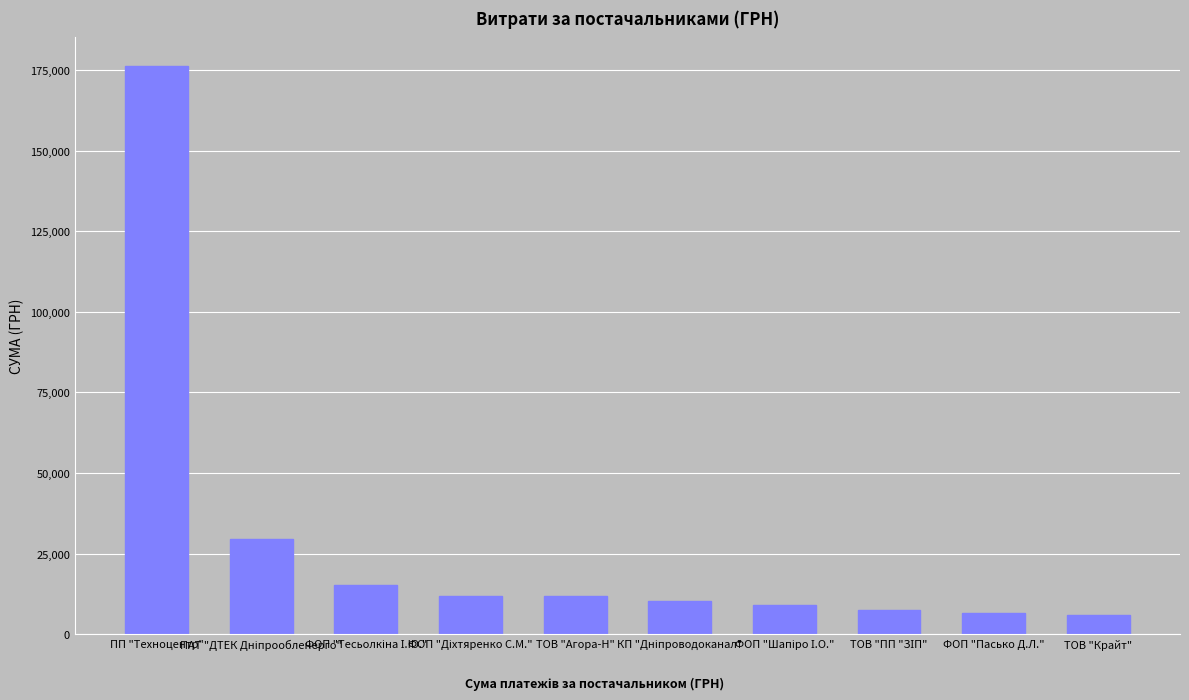

At which category does the chart reach its peak across all series?

ПП "Техноцентр"